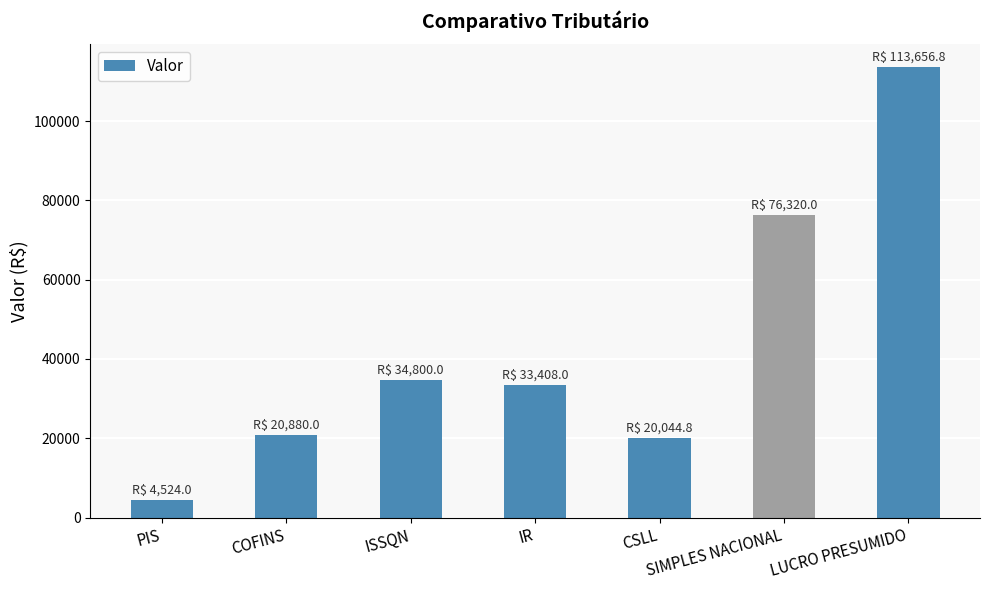

What is the difference between the second highest and second lowest values?

56275.2